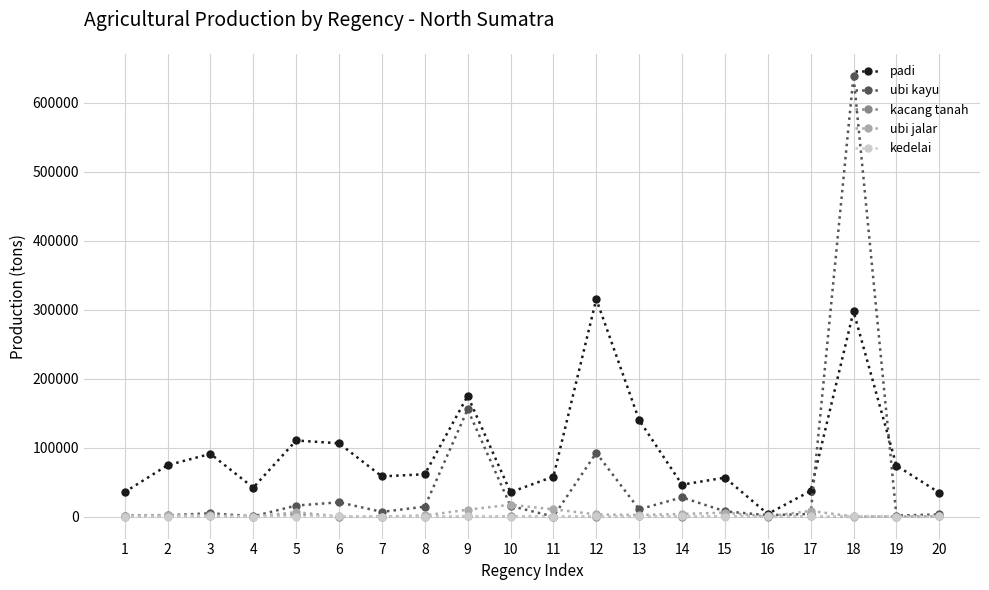

The value of padi at 18 is 297346.9. True or false?

True